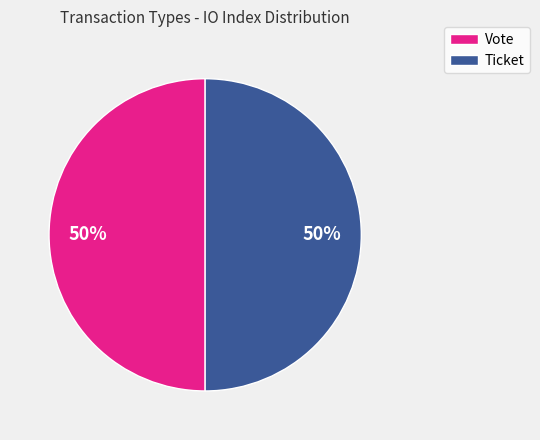

Do Ticket and Vote together represent more than half of the pie?

Yes